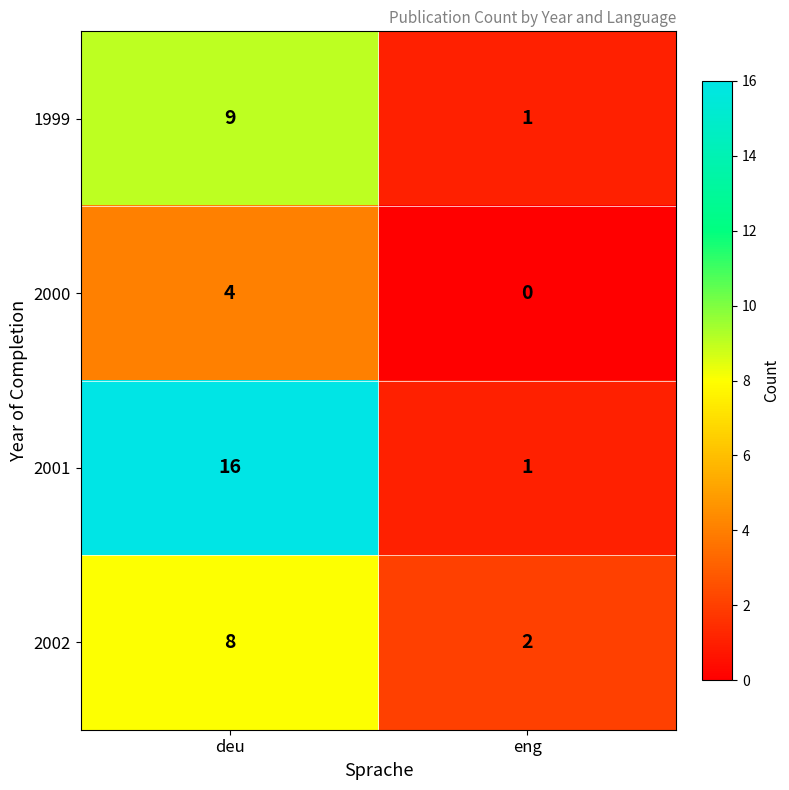

Reading left to right, what are all the values shown in this chart?

1999: 9	1
2000: 4	0
2001: 16	1
2002: 8	2